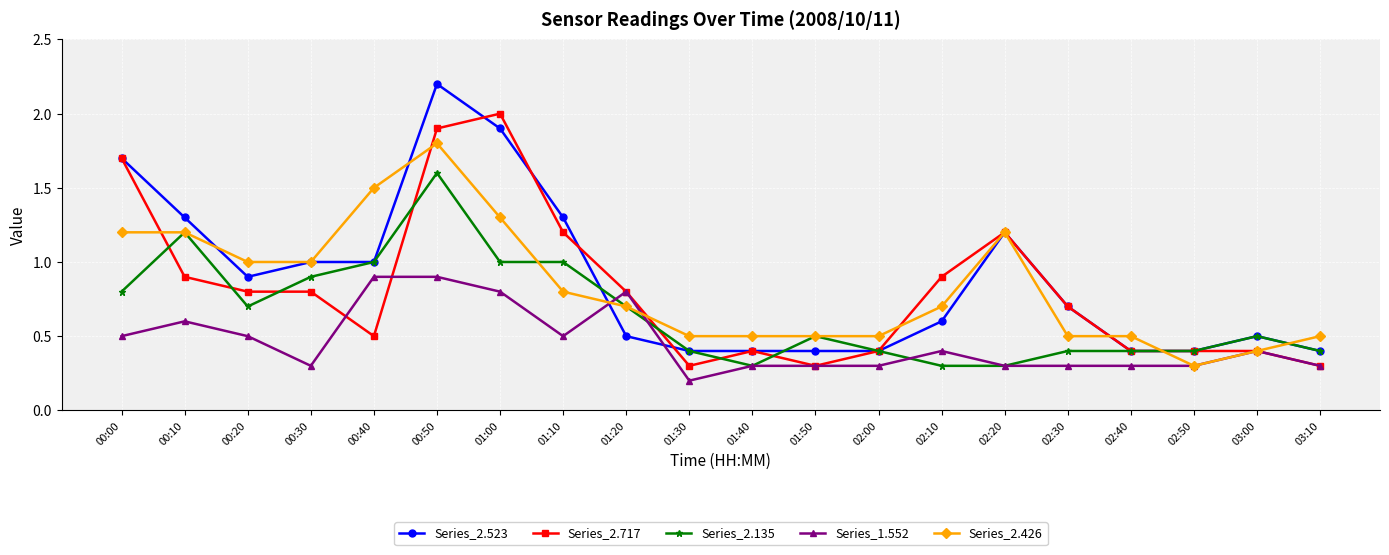

What is the label of the 7th point from the left?

01:00